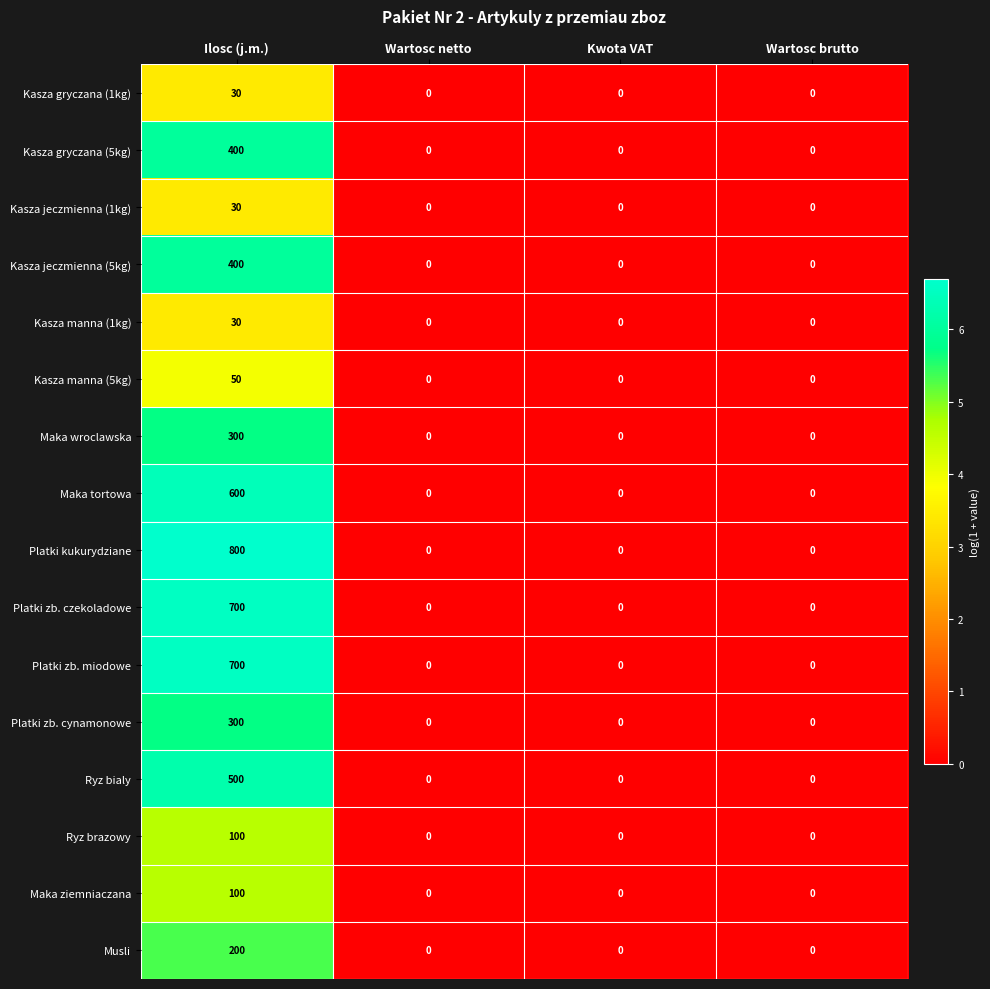

What is the sum of all Kasza jeczmienna (5kg) values?

400